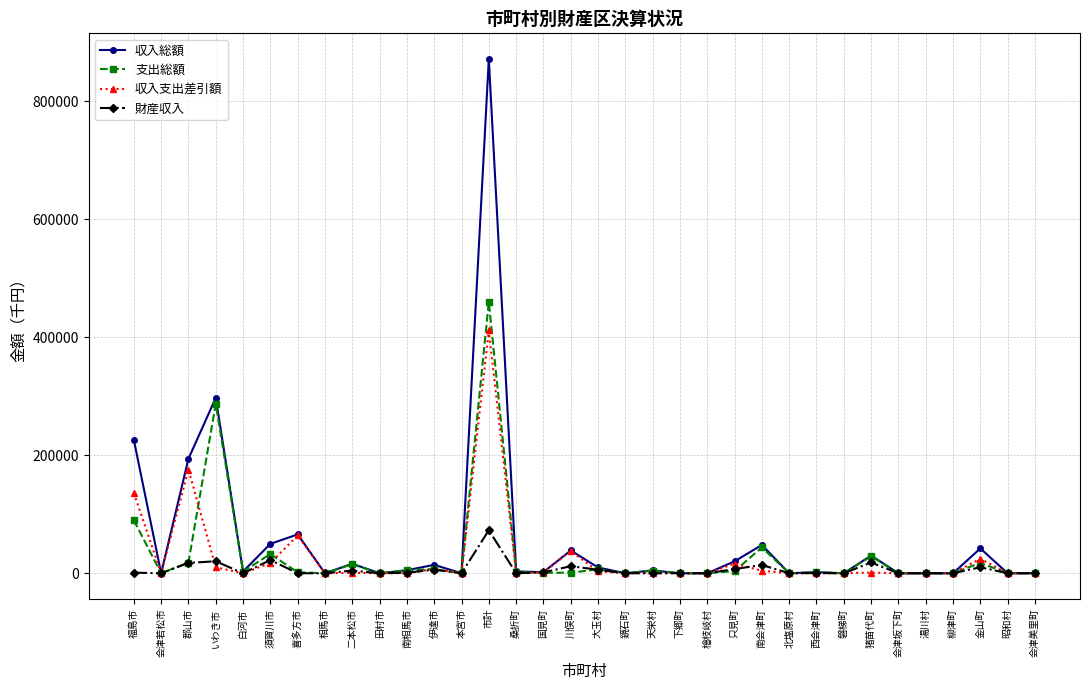

True or false: 支出総額 has a value of 682 at 国見町.

True